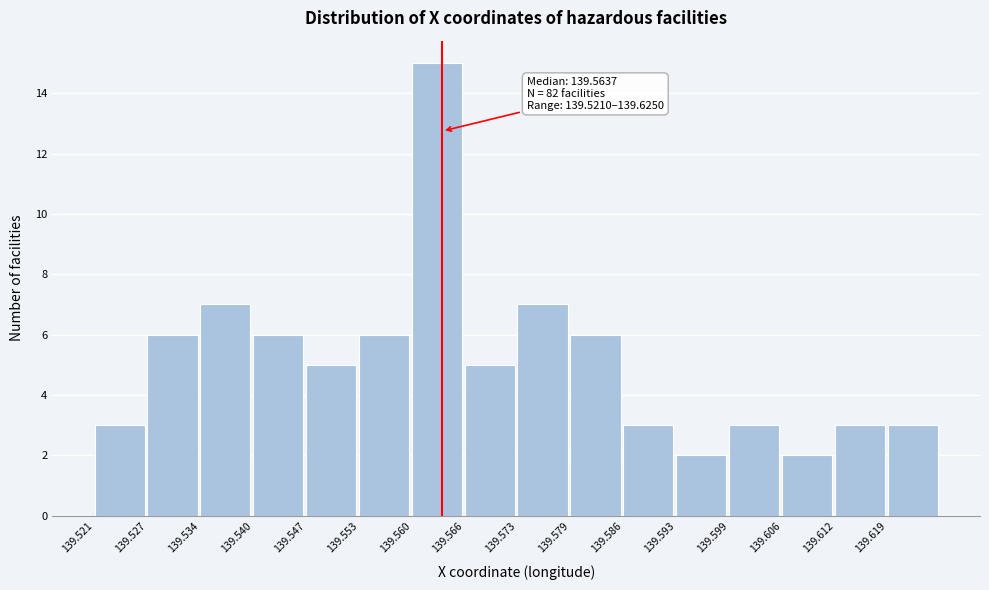

Which range on the x-axis has the tallest bar?

139.560 to 139.567